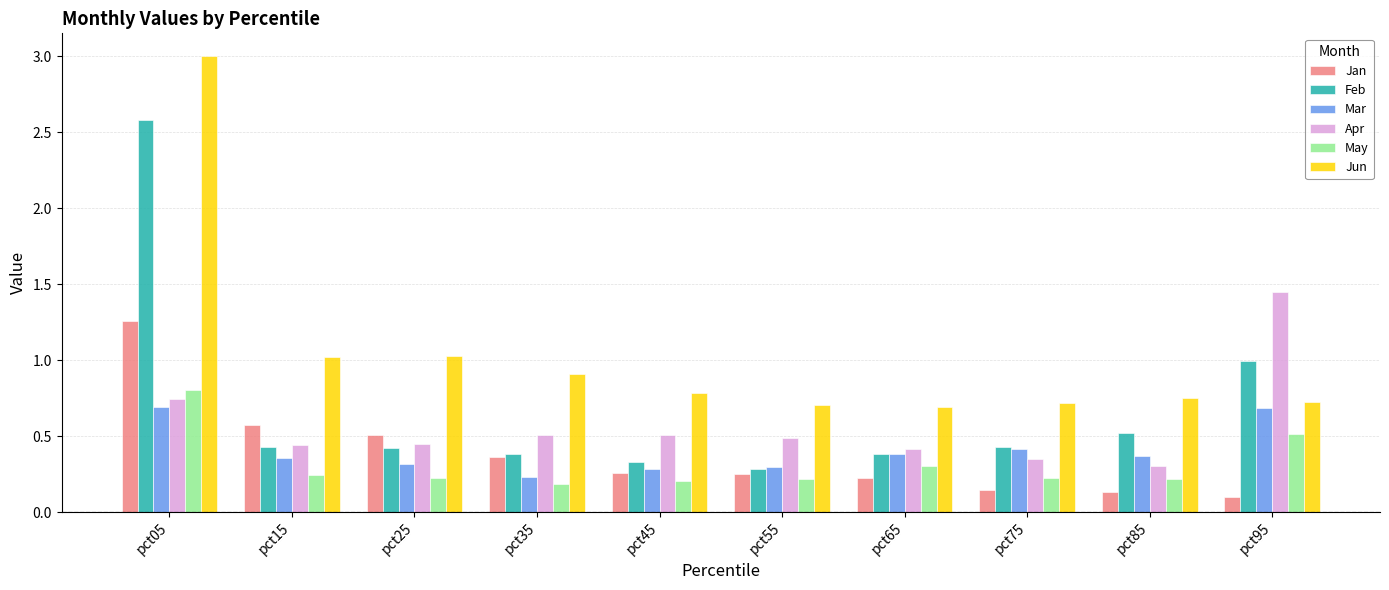

Is it true that Apr equals 0.7 at pct25?

False